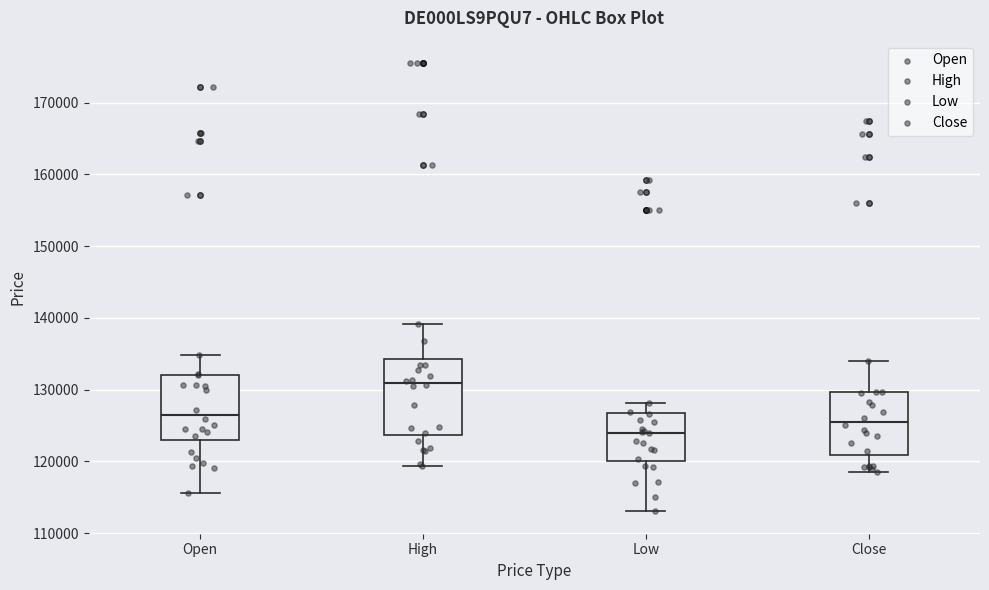

Reading left to right, transcribe this box plot: for each box, give where its median line is, the range the box spans, and where its two whiskers end, as read against the y-axis. The values are not printed on the chart, so give them approximately, as read against the axis.

Open: median 126000, box 123000 to 132000, whiskers 116000 to 135000
High: median 131000, box 124000 to 134000, whiskers 119000 to 139000
Low: median 124000, box 120000 to 127000, whiskers 113000 to 128000
Close: median 126000, box 121000 to 130000, whiskers 118000 to 134000